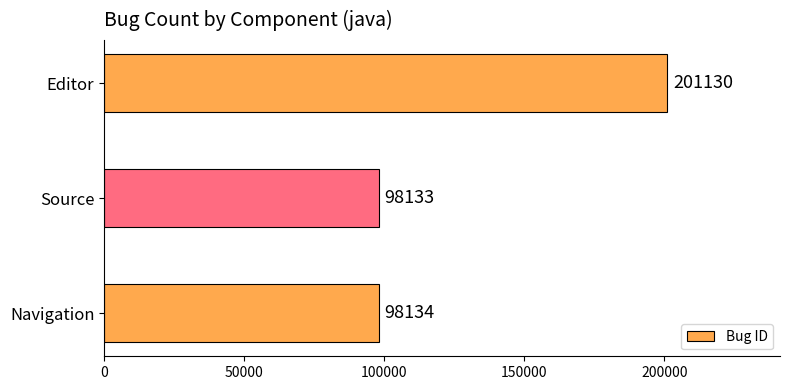

What is the sum of the values at Navigation and Source?

196267